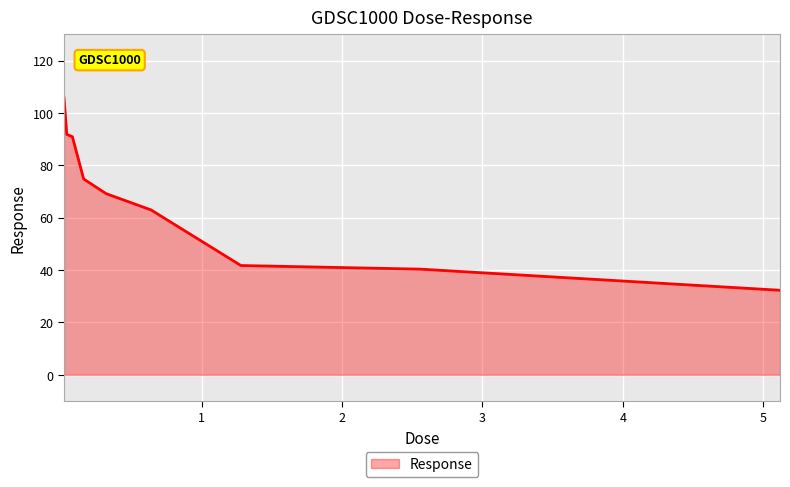

What is the smallest value displayed?

32.3